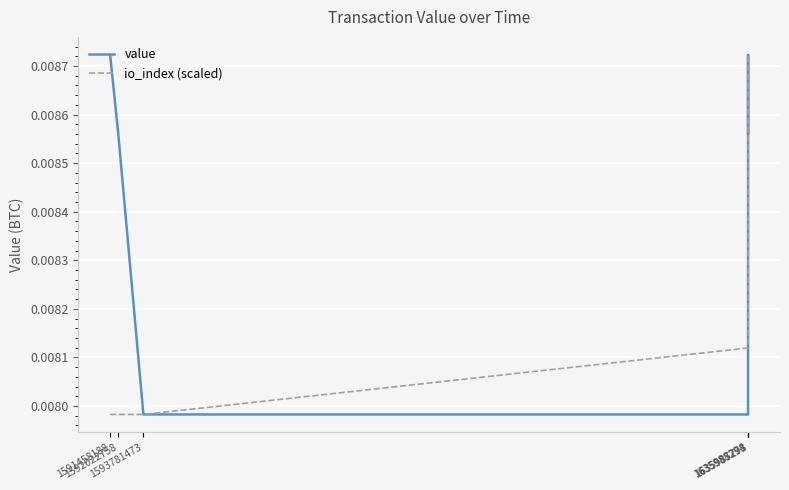

List the series in order of their overall mean, lowest first.

io_index (scaled), value